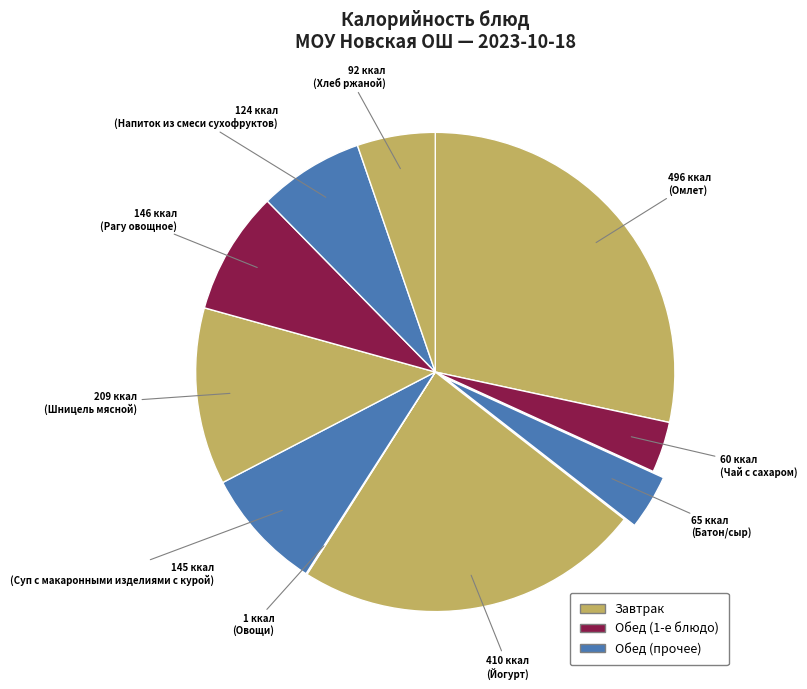

Count the number of slices in the pie.

10